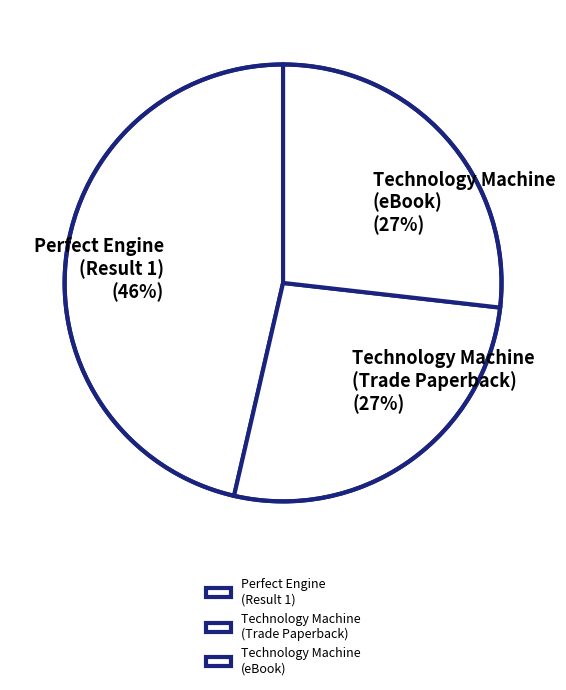

Does Technology Machine (Trade Paperback) account for over 50% of the chart?

No